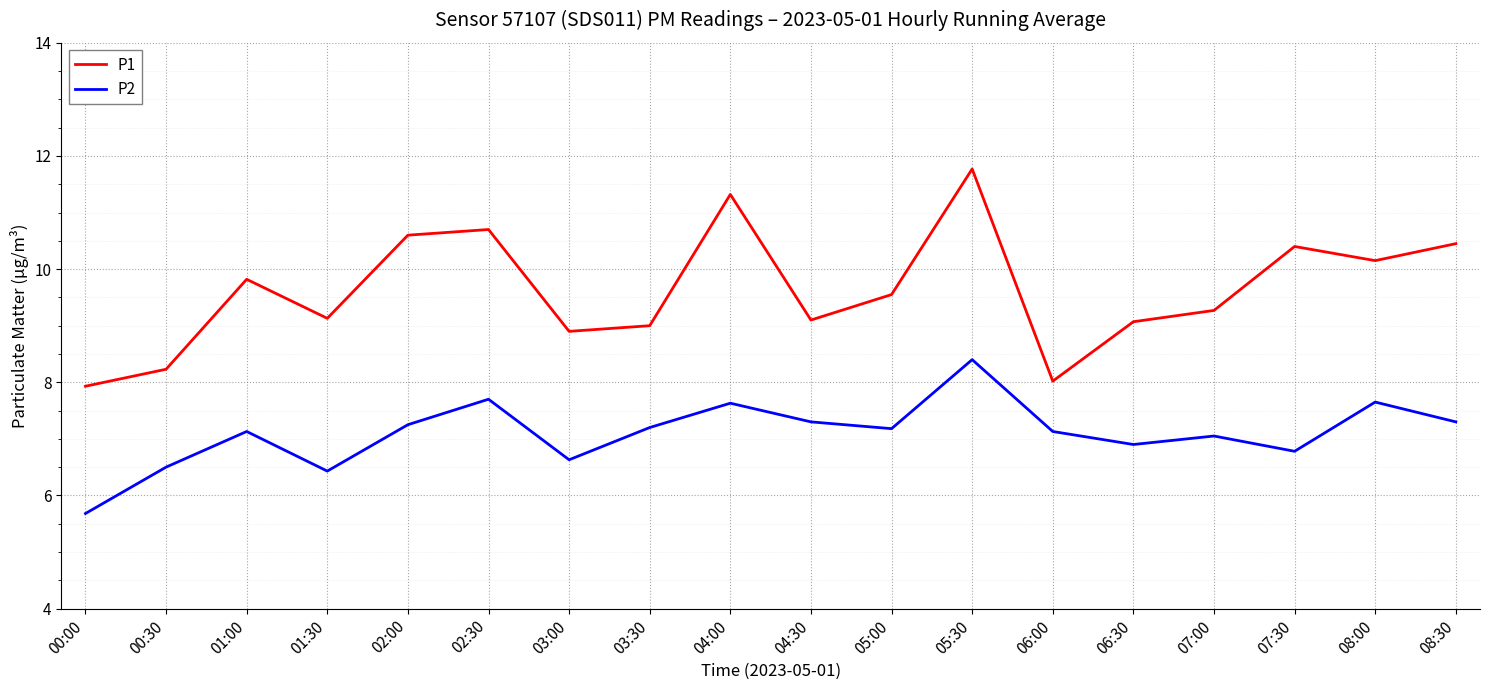

Which series has the widest spread of values?

P1